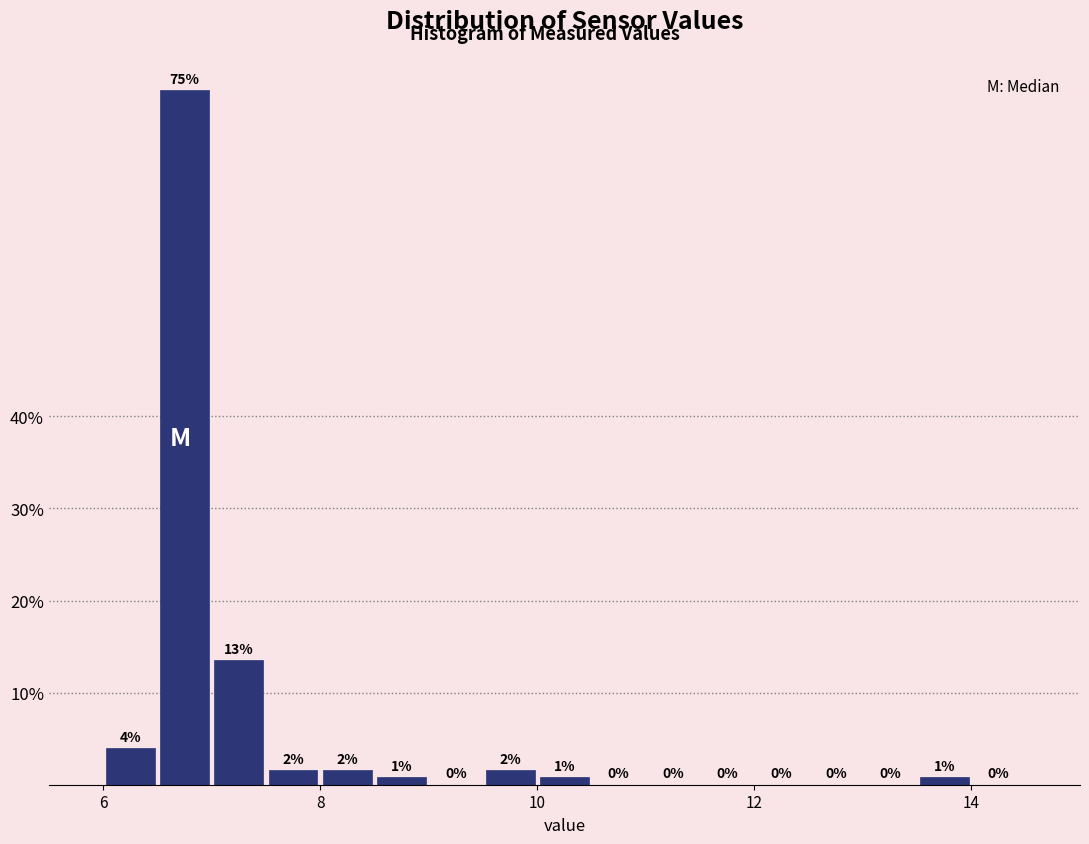

Around what value on the x-axis is the tallest bar? Give the approximate position of its centre, as read against the axis.

6.8